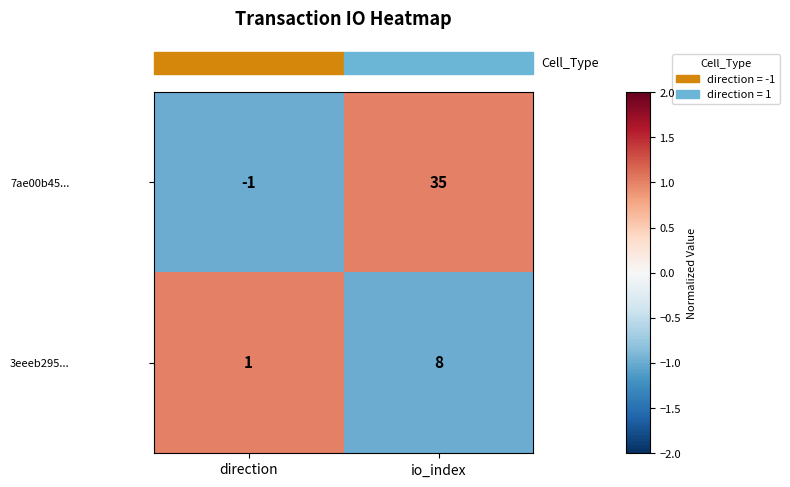

Where is 7ae00b45... nearest to the value 17?

direction